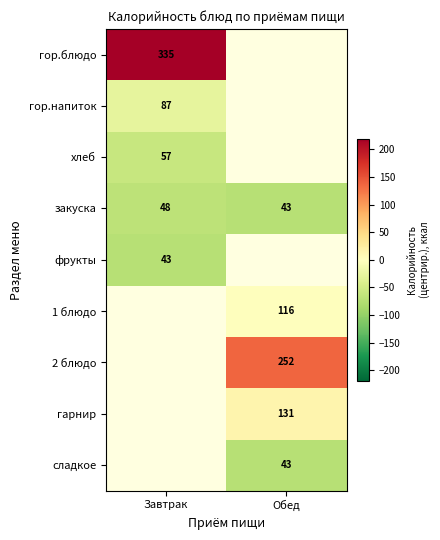

True or false: закуска has a value of -72.5 at Обед.

True